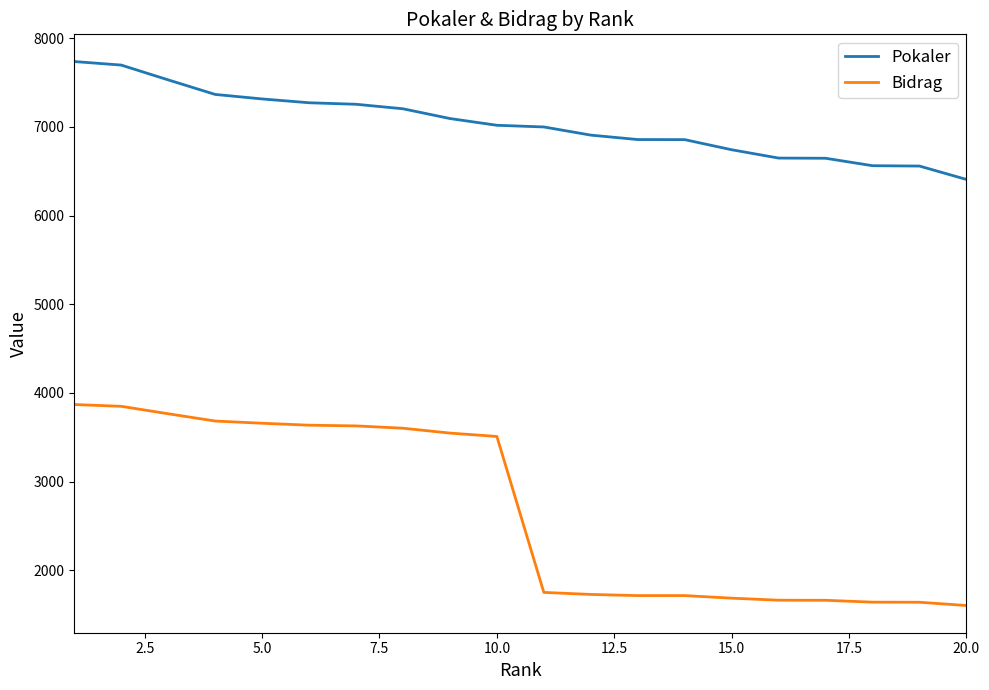

List the series in order of their peak value, lowest first.

Bidrag, Pokaler